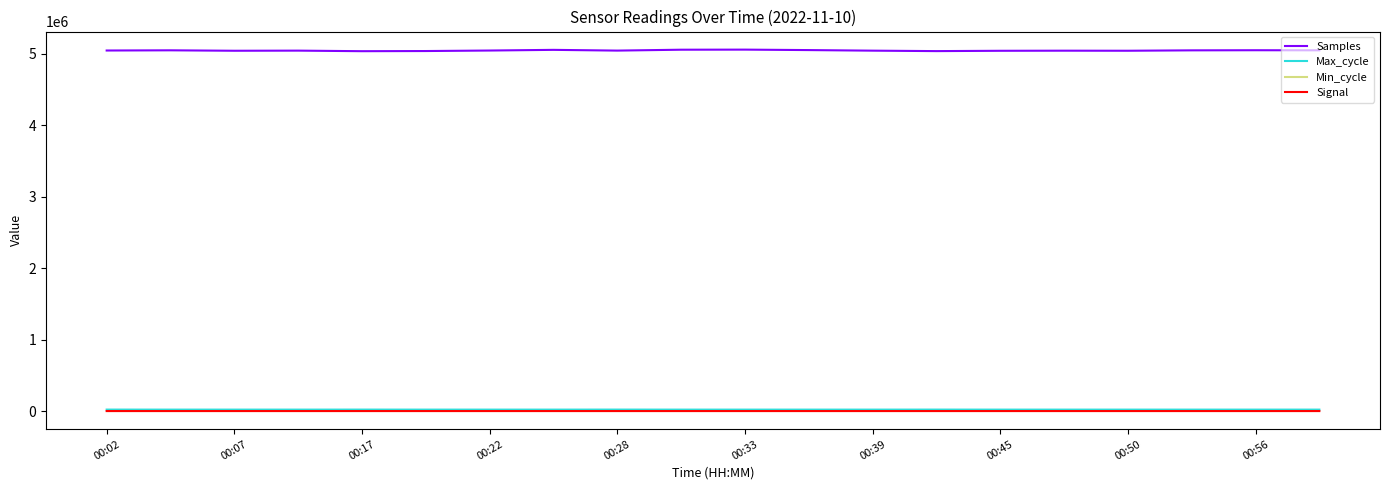

True or false: Samples and Min_cycle intersect in this chart.

False